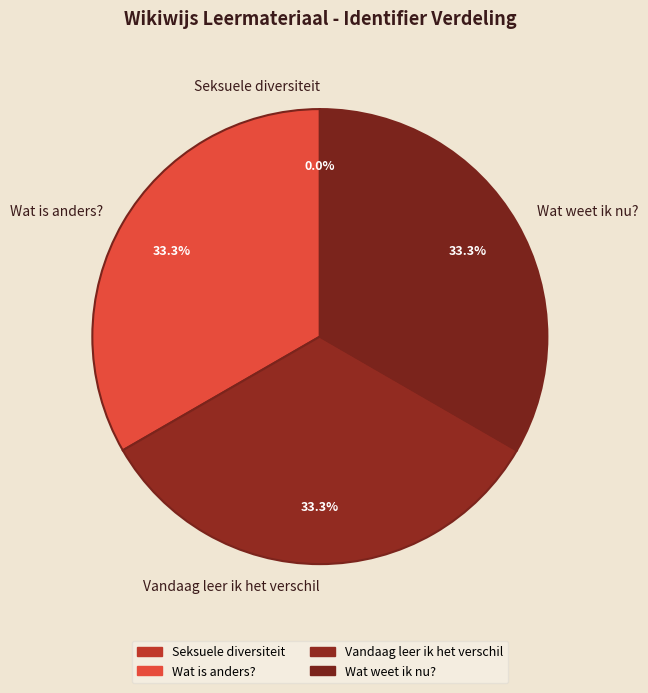

Does Wat weet ik nu? represent more than half of the total?

No